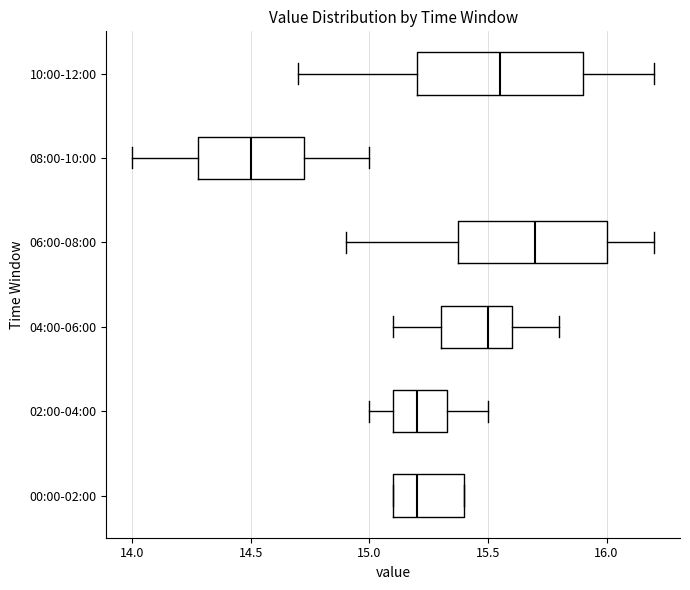

Reading bottom to top, transcribe this box plot: for each box, give where its median line is, the range the box spans, and where its two whiskers end, as read against the x-axis. The values are not printed on the chart, so give them approximately, as read against the axis.

00:00-02:00: median 15.20, box 15.10 to 15.40, whiskers 15.10 to 15.40
02:00-04:00: median 15.20, box 15.10 to 15.35, whiskers 15.00 to 15.50
04:00-06:00: median 15.50, box 15.30 to 15.60, whiskers 15.10 to 15.80
06:00-08:00: median 15.70, box 15.40 to 16.00, whiskers 14.90 to 16.20
08:00-10:00: median 14.50, box 14.30 to 14.75, whiskers 14.00 to 15.00
10:00-12:00: median 15.55, box 15.20 to 15.90, whiskers 14.70 to 16.20